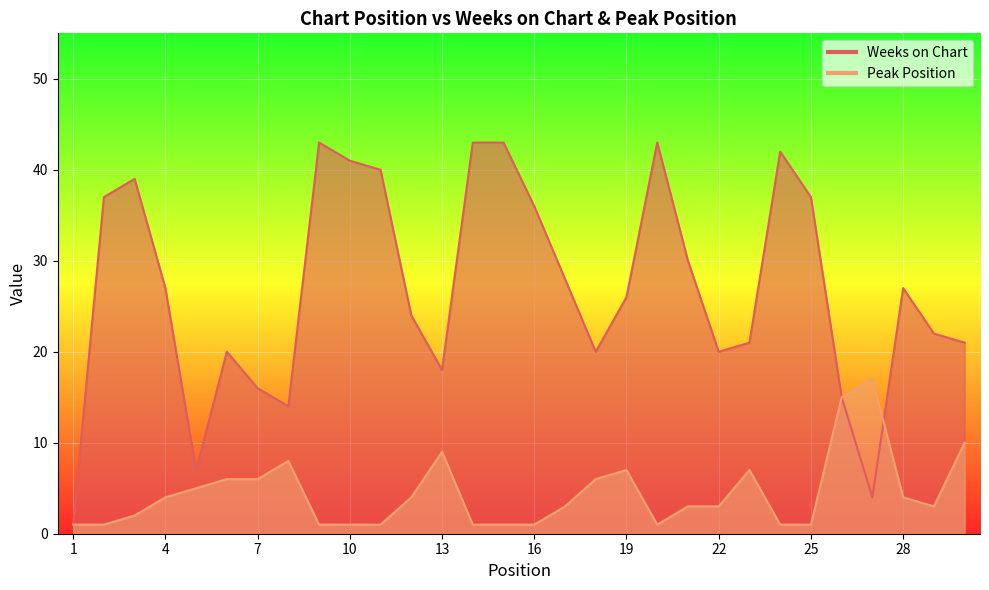

Reading right to left, transcribe all the data shown in this chart.

Weeks on Chart: 21	22	27	4	15	37	42	21	20	30	43	26	20	28	36	43	43	18	24	40	41	43	14	16	20	7	27	39	37	1
Peak Position: 10	3	4	17	15	1	1	7	3	3	1	7	6	3	1	1	1	9	4	1	1	1	8	6	6	5	4	2	1	1